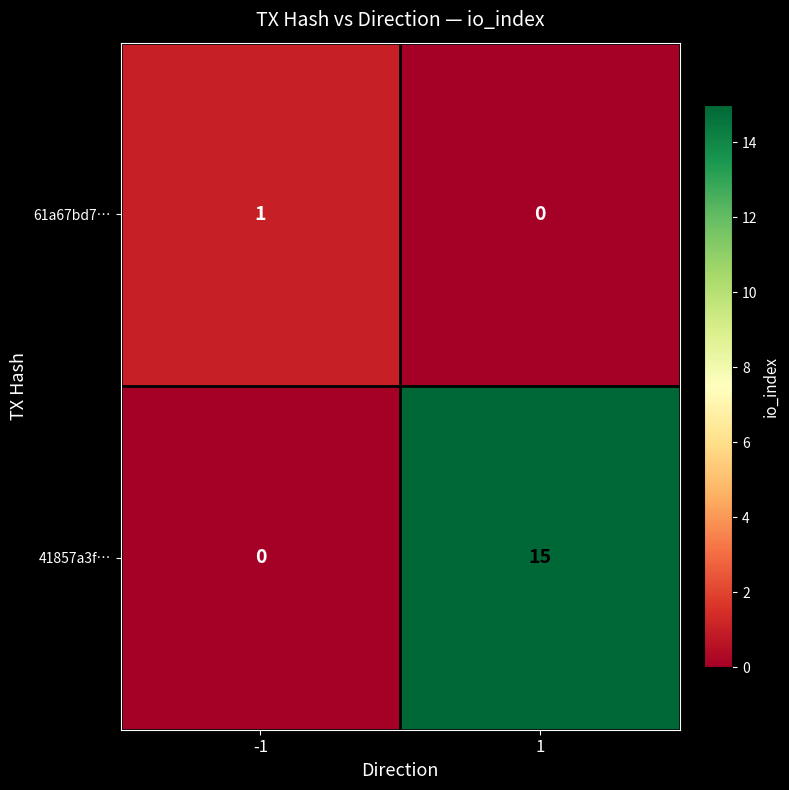

Between -1 and 1, which series saw the biggest shift?

41857a3f…